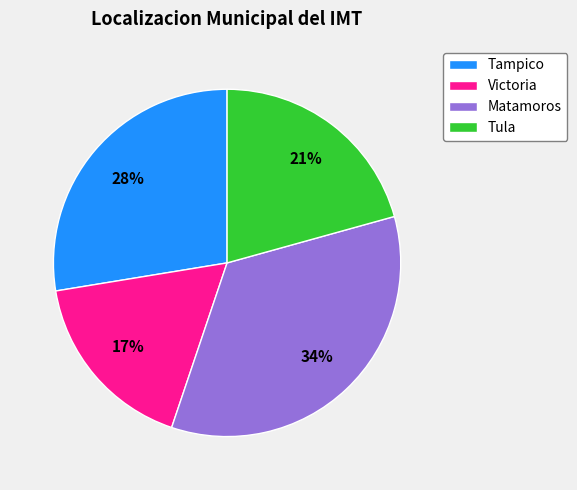

True or false: Tula accounts for 29% of the total.

False